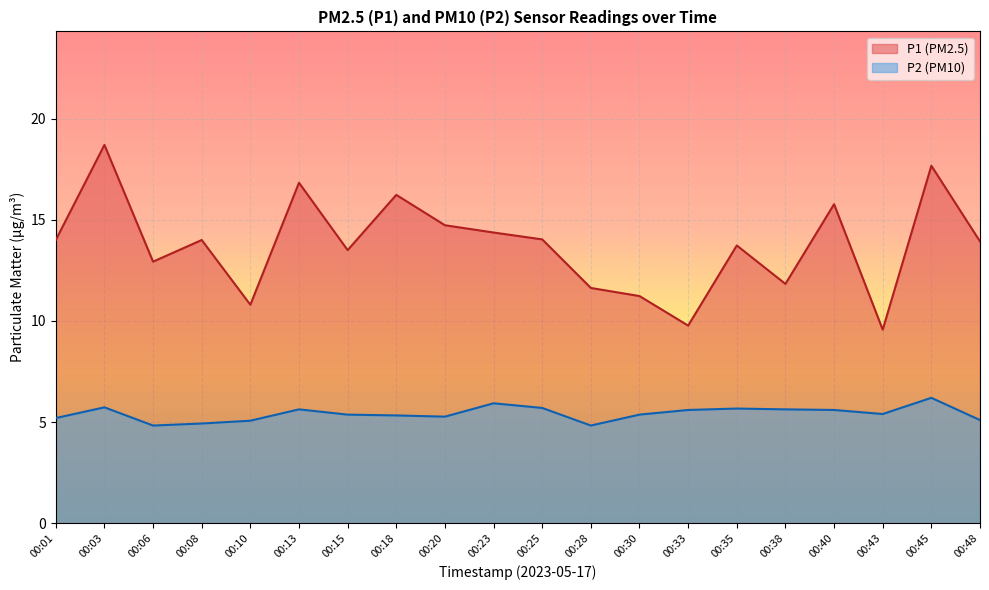

How many interior local valleys does the P1 series have?

6